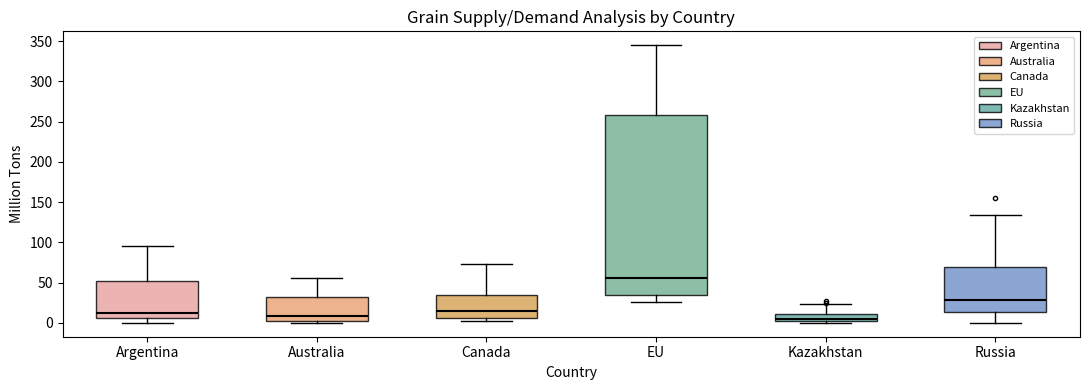

Reading left to right, read every box against the y-axis: the position of its median line, the range the box covers, and the ends of its whiskers. The values are not printed on the chart, so give them approximately, as read against the axis.

Argentina: median 10, box 5 to 50, whiskers 0 to 95
Australia: median 10, box 5 to 30, whiskers 0 to 55
Canada: median 15, box 5 to 35, whiskers 5 (just below the box's lower edge) to 75
EU: median 55, box 35 to 260, whiskers 25 to 345
Kazakhstan: median 5, box 0 to 10, whiskers 0 (just below the box's lower edge) to 25
Russia: median 30, box 15 to 70, whiskers 0 to 135